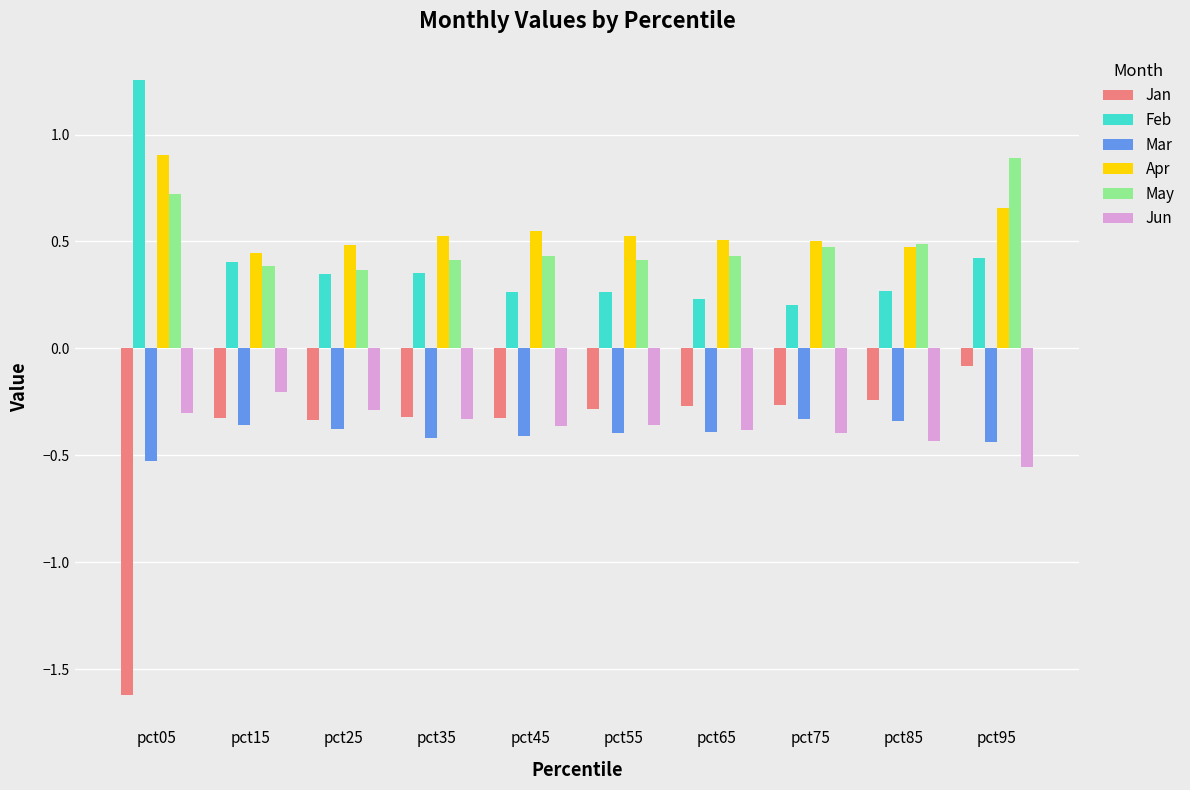

Read the Feb value at pct75.

0.2